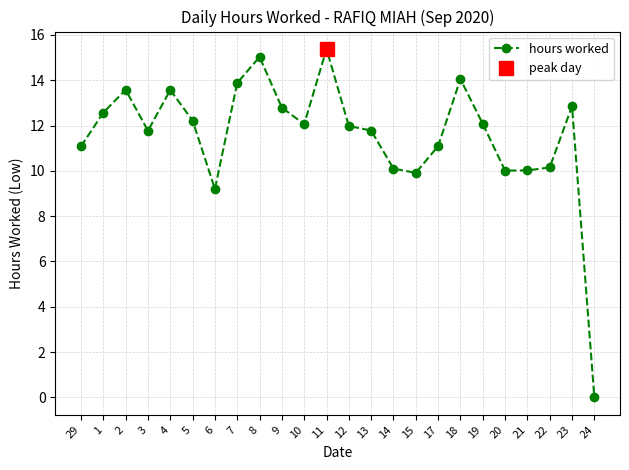

Which category has the lowest value across all series?

24